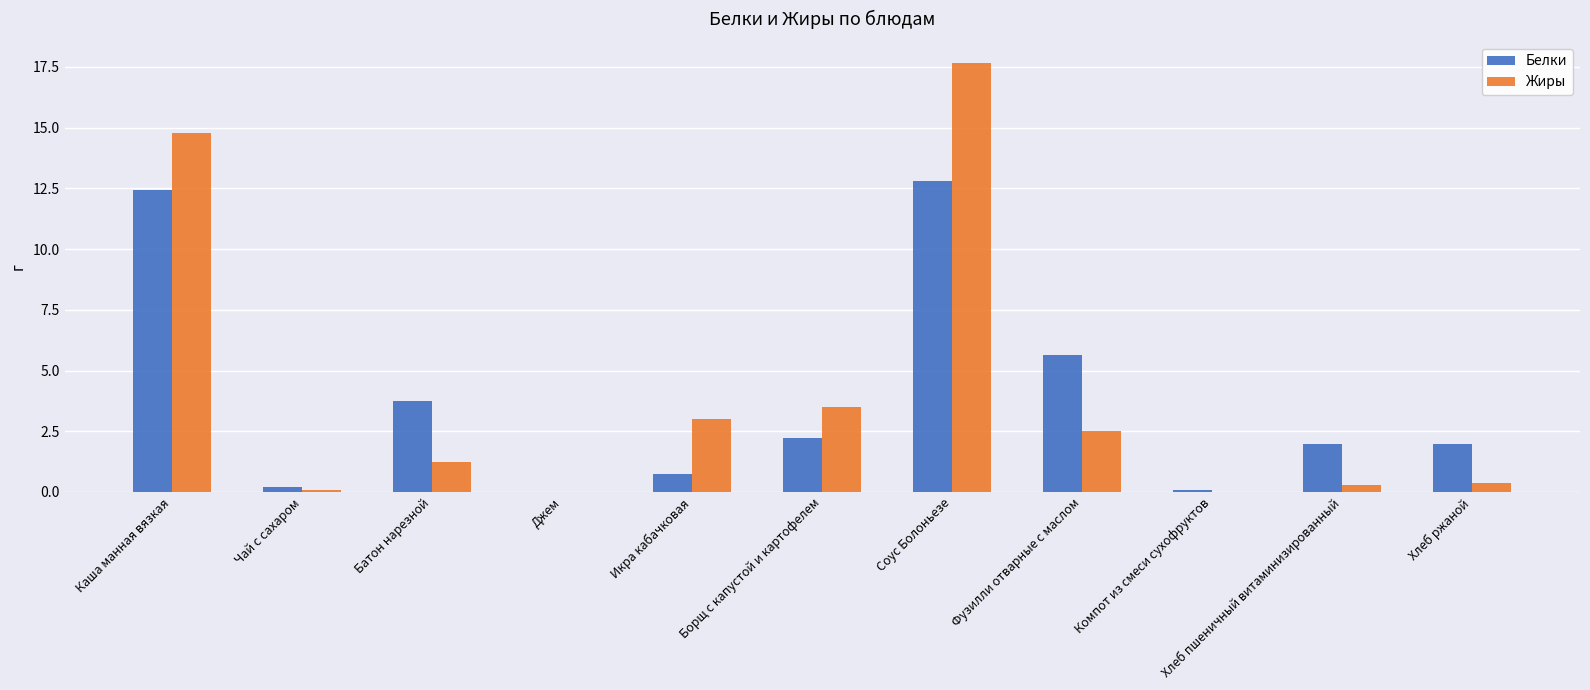

At which category is the sum across all series the highest?

Соус Болоньезе